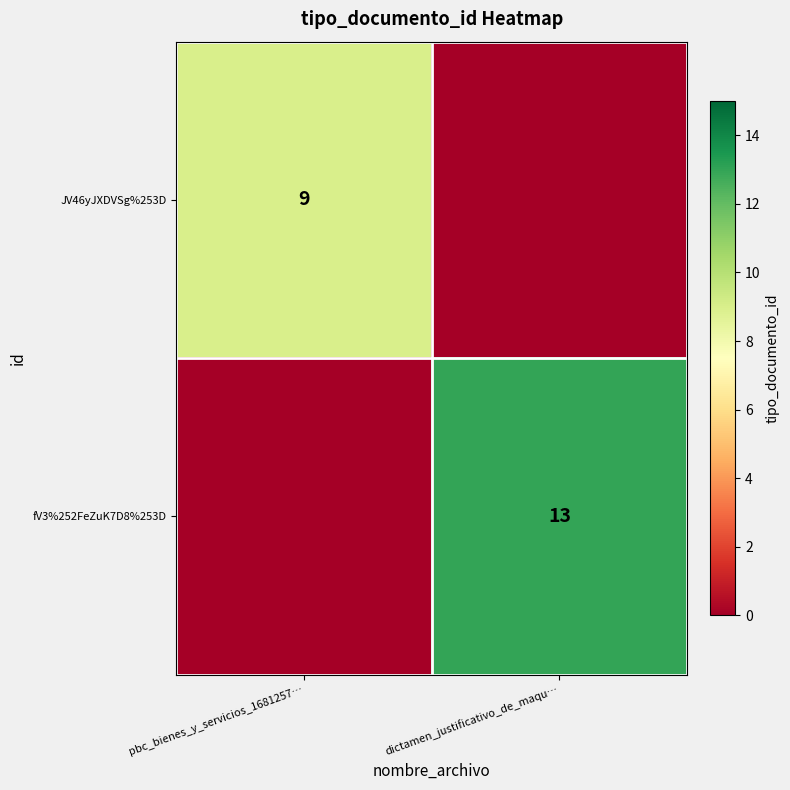

True or false: fV3%252FeZuK7D8%253D has a value of 13 at dictamen_justificativo_de_maqu….

True